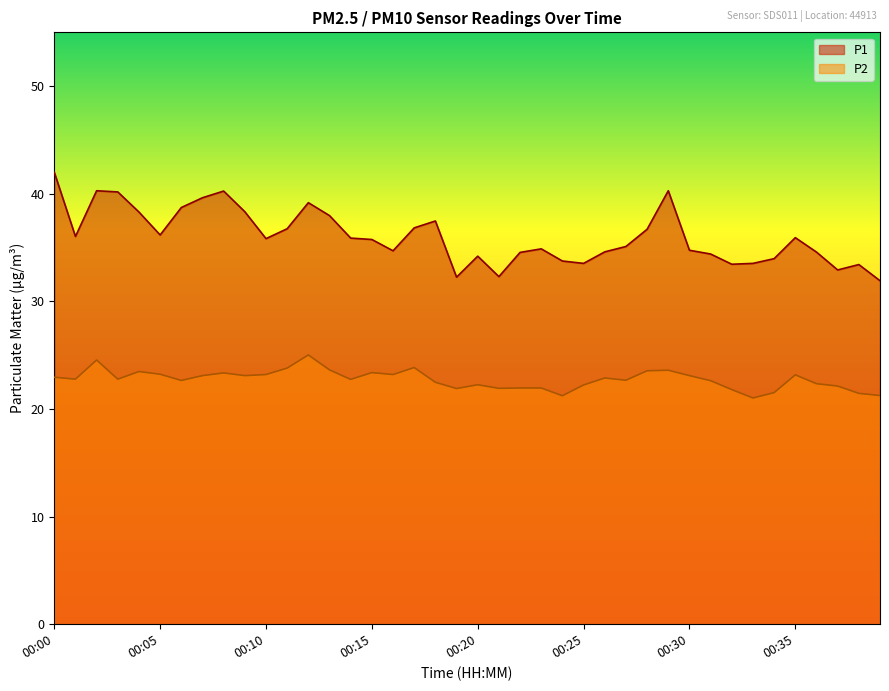

What is the maximum value for P2?

25.0